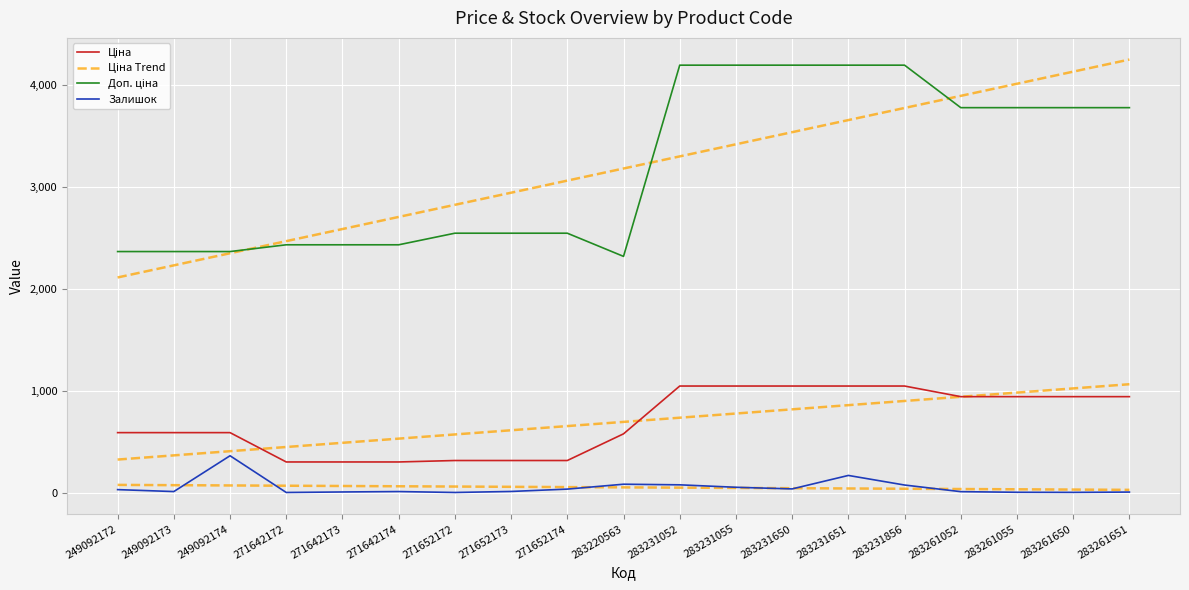

Does the chart display data point markers on the line(s)?

No